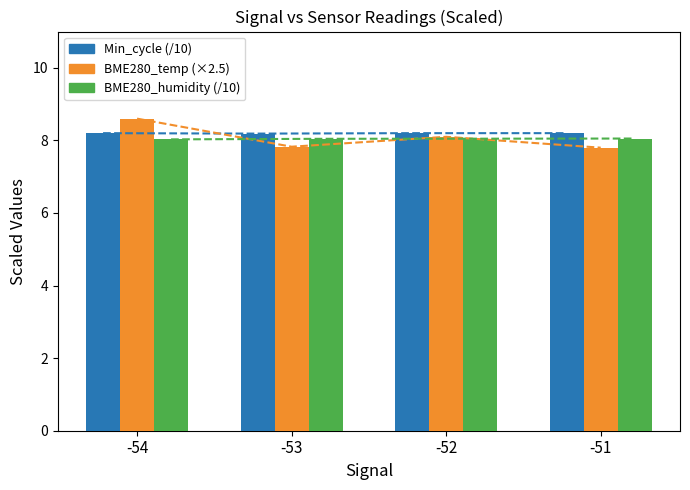

How many bars are there in each group?

3